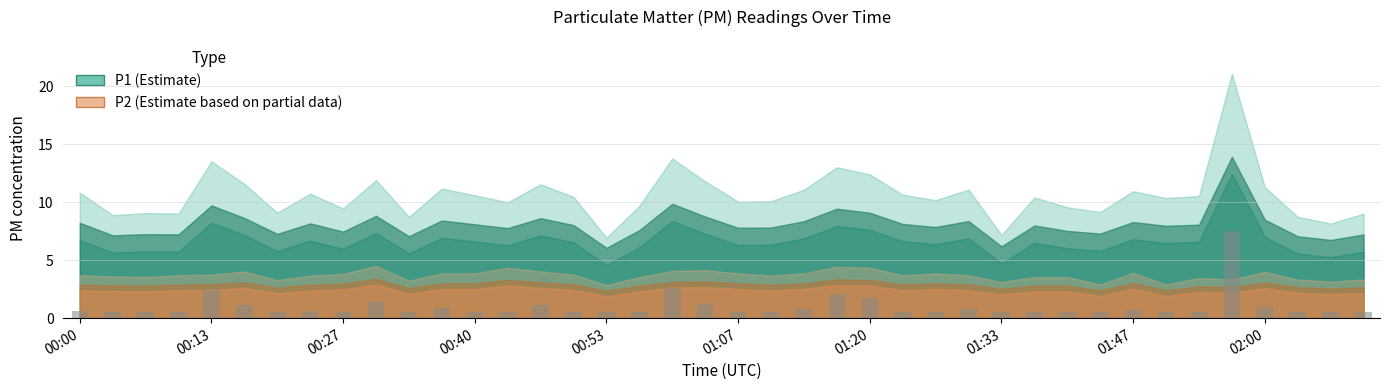

What is the difference between the second highest and minimum values?

2.1